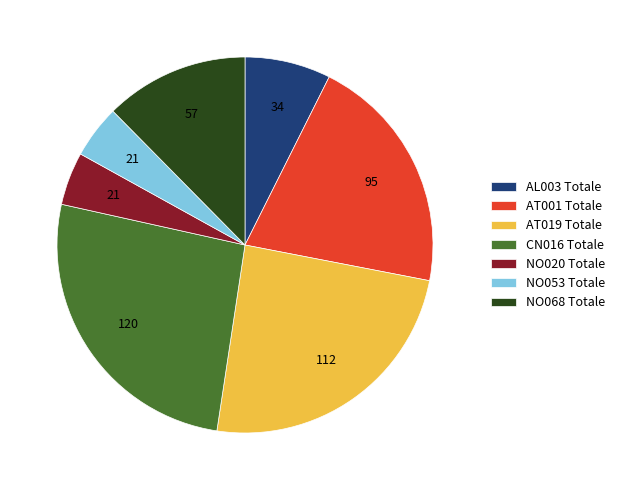

What is the ratio of the value at CN016 Totale to the value at AL003 Totale?

3.5